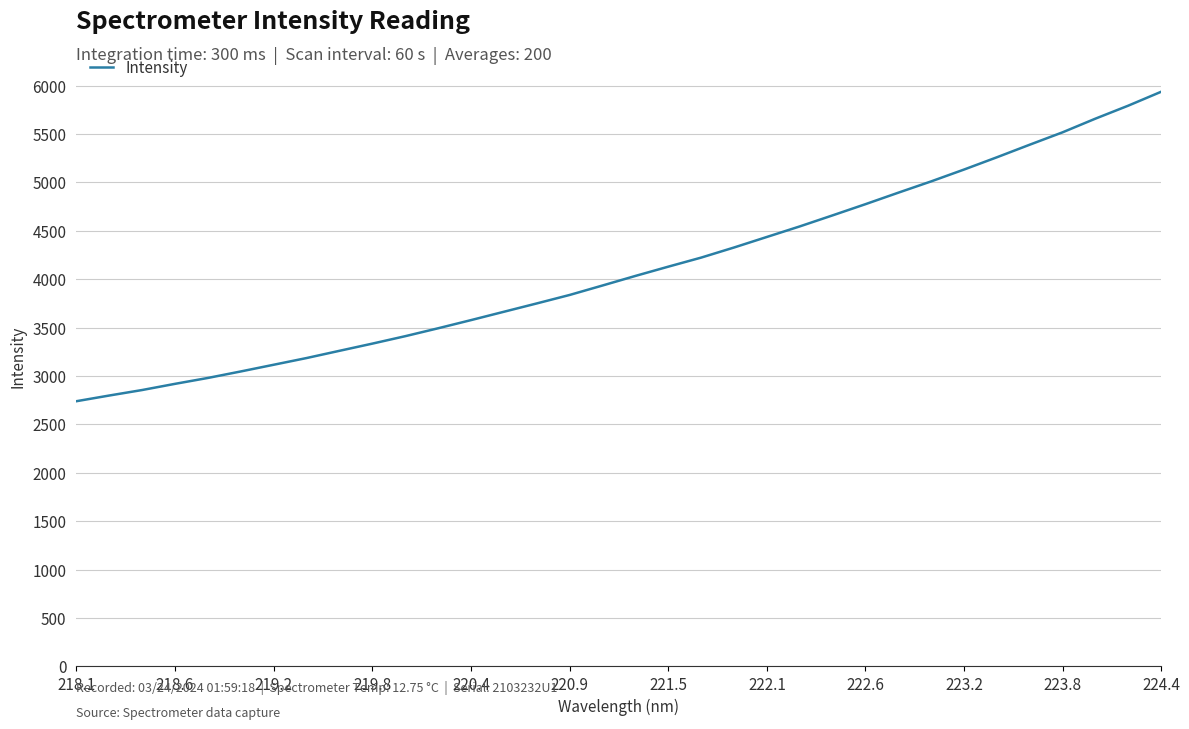

What is the minimum value shown in the chart?

2738.9